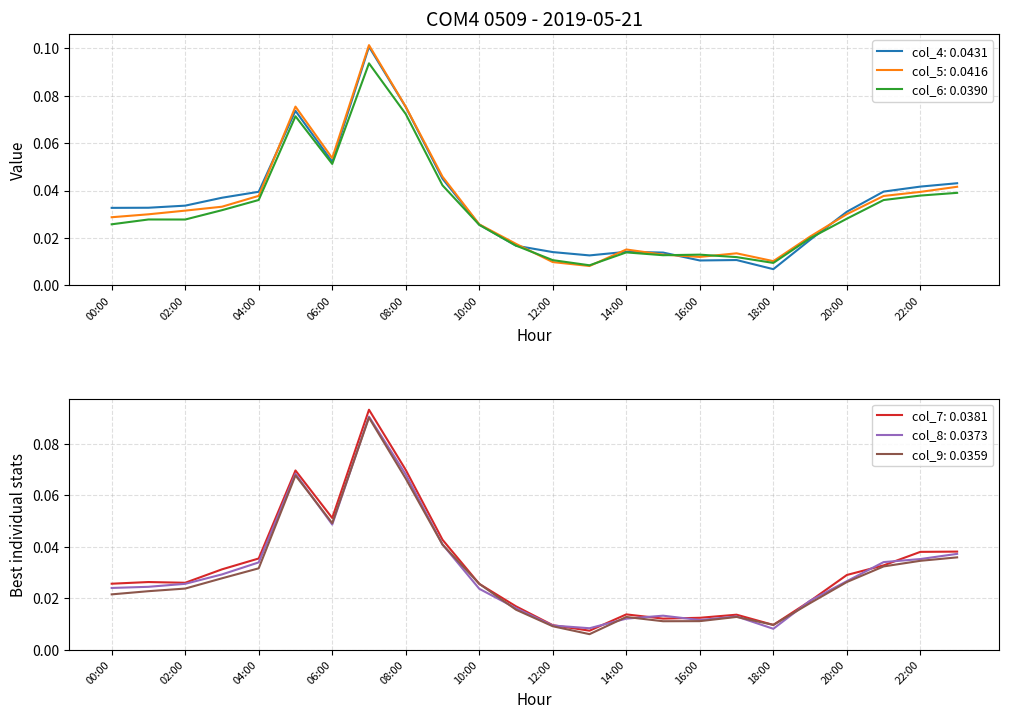

At 08:00, list the series in order from smallest to largest.

col_9, col_8, col_7, col_6, col_4, col_5